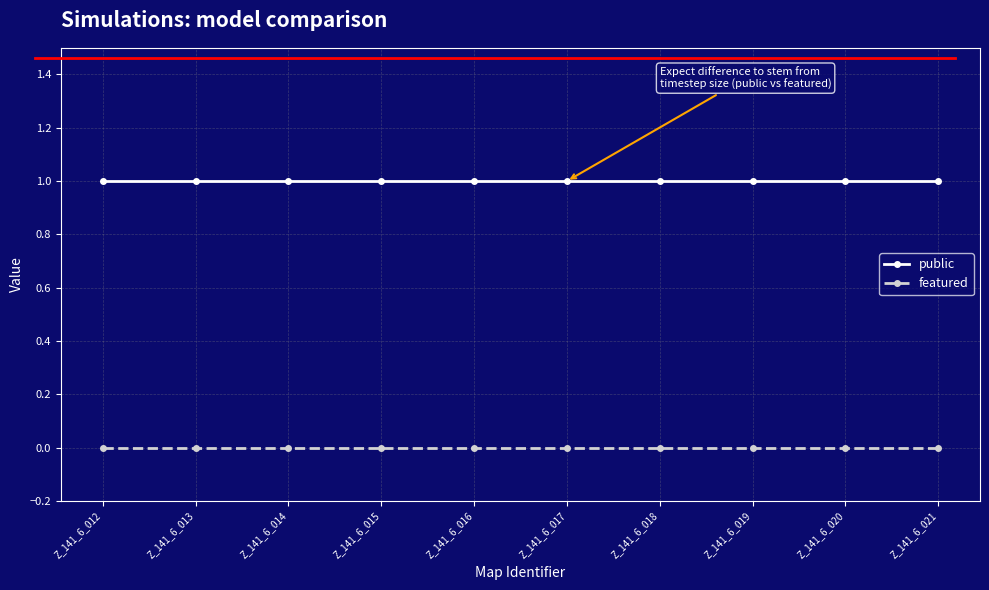

True or false: public and featured cross at least once.

False